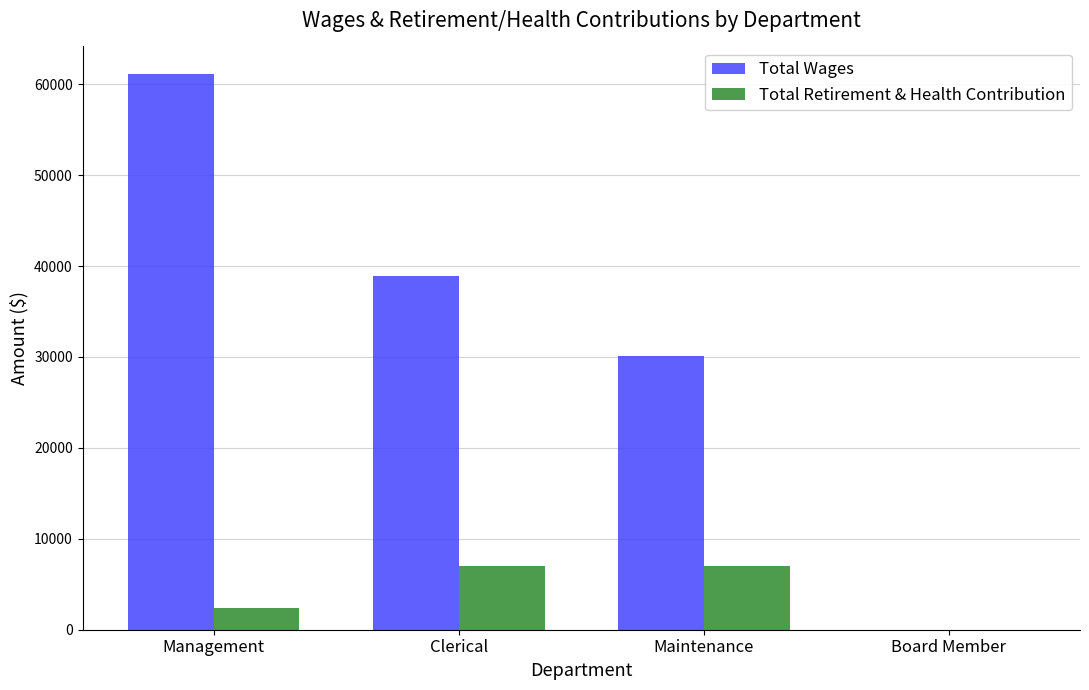

Which series has the largest total across all categories?

Total Wages